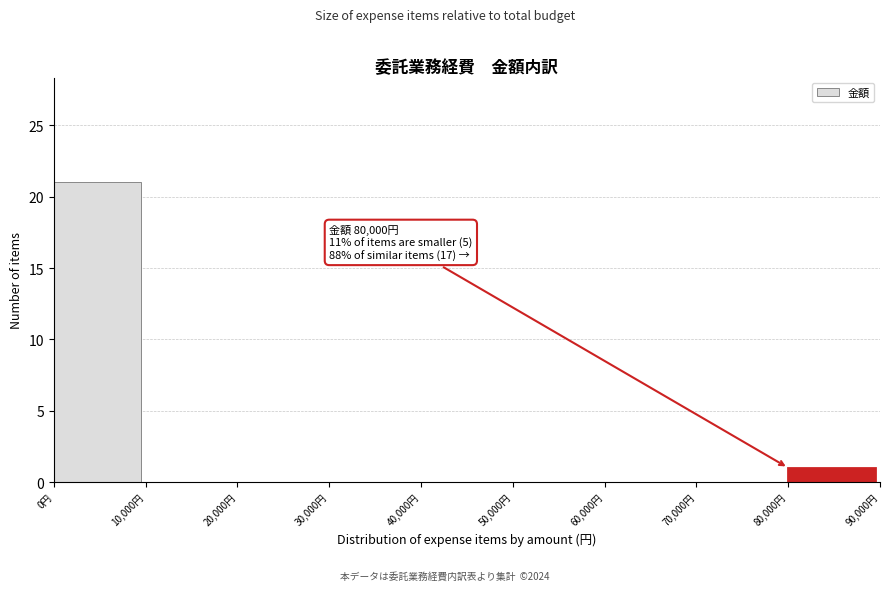

Over which range of the x-axis is the bar tallest?

0 to 10000